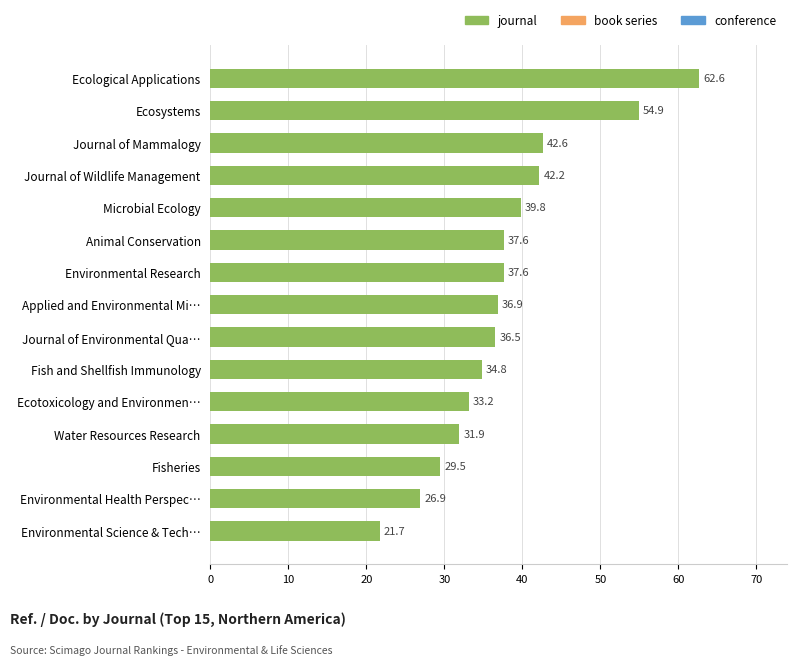

Is it true that the value at Ecotoxicology and Environmen… is 33.2?

True